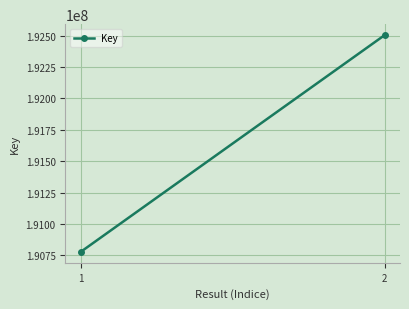

What is the change in value from 1 to 2?

+1728239